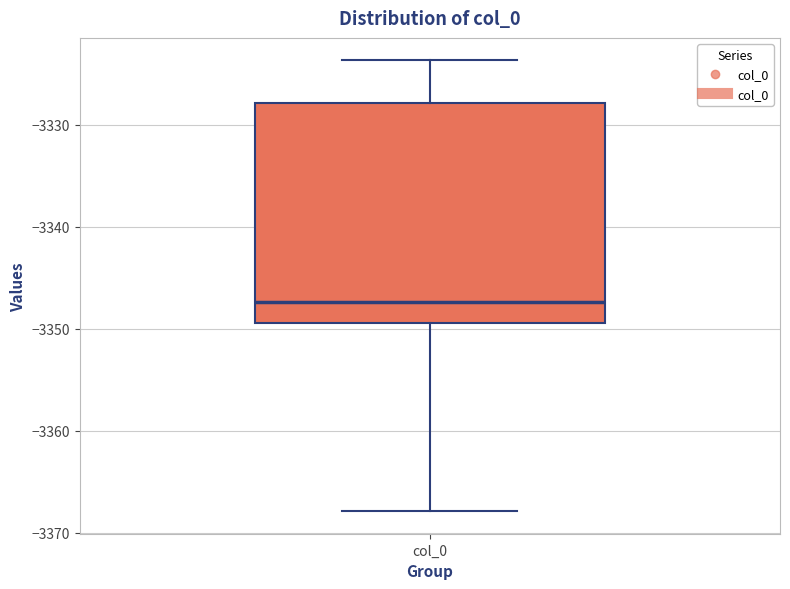

Where is the lower edge of the box for col_0 on the y-axis? The values are not printed on the chart, so give them approximately, as read against the axis.

-3349